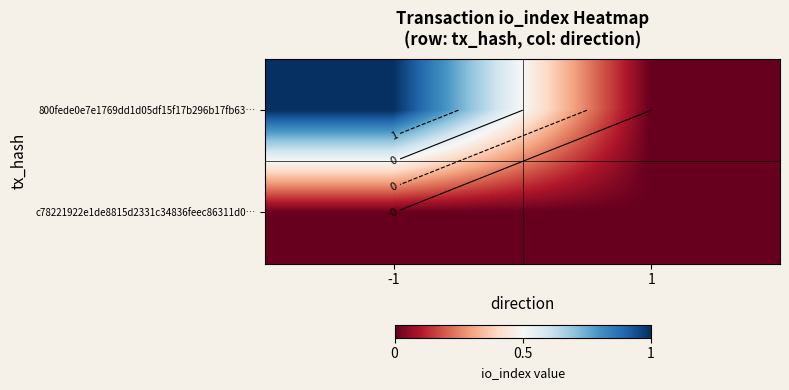

The 800fede0e7e1769dd1d05df15f17b296b17fb63… series shows 0 at 1. True or false?

False